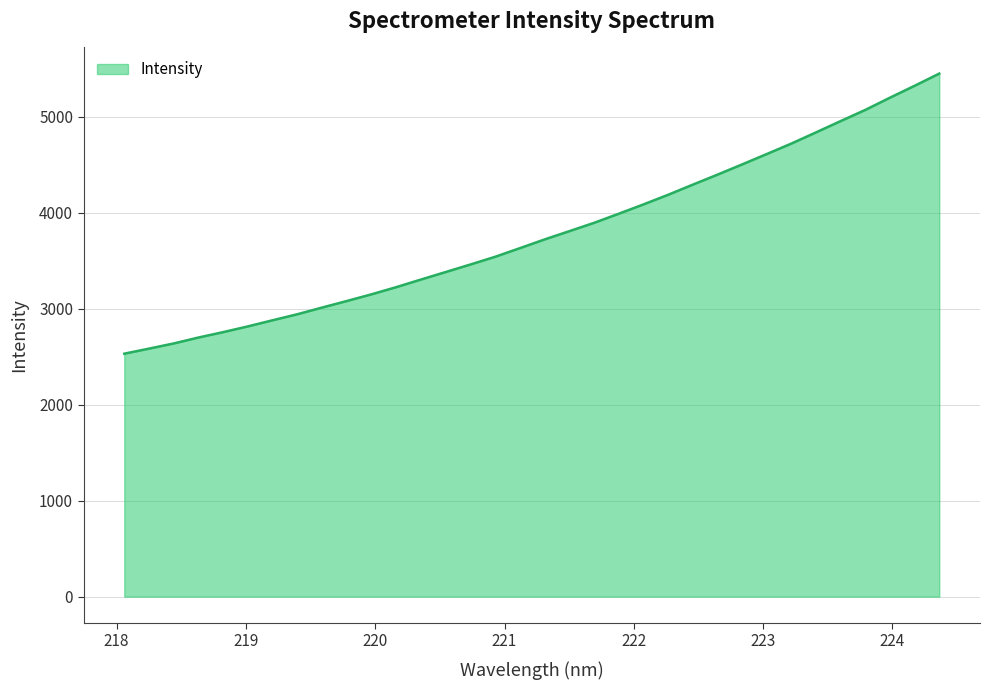

What is the maximum value shown in the chart?

5448.1